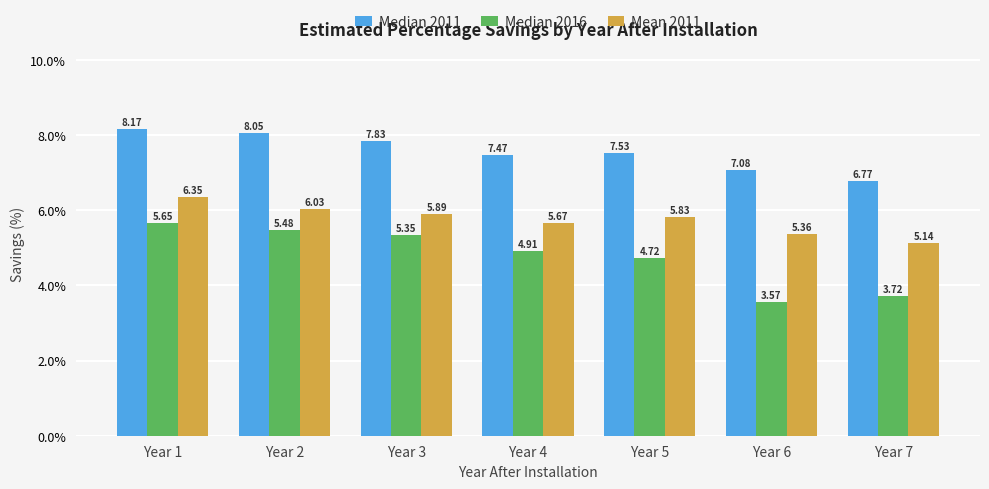

The value of Median 2011 at Year 1 is 13.8. True or false?

False